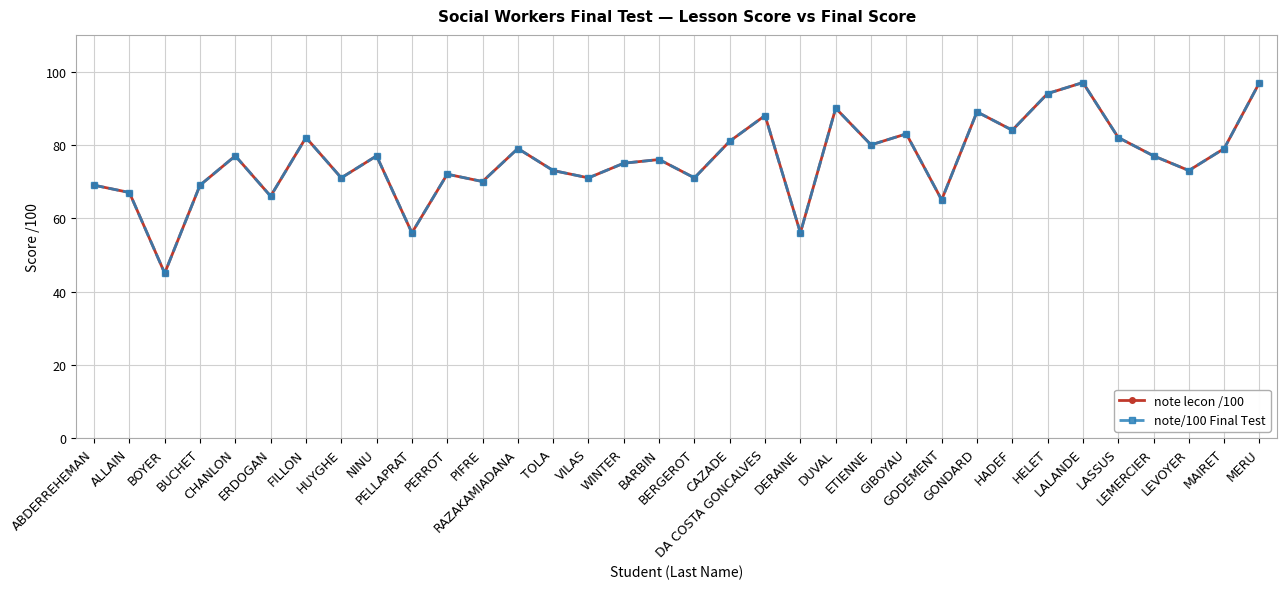

Is this an area chart (filled region under the line)?

No